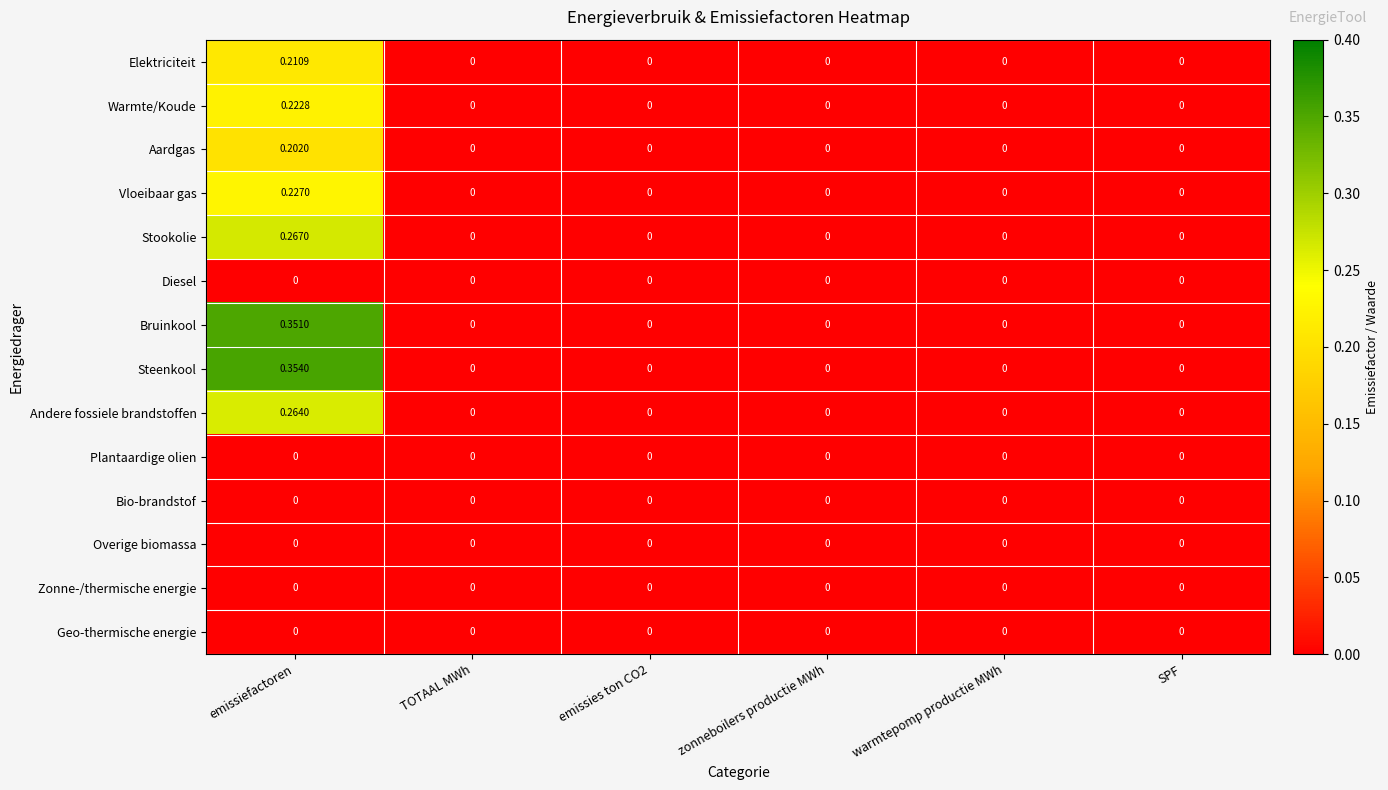

At which label does Andere fossiele brandstoffen reach its peak?

emissiefactoren